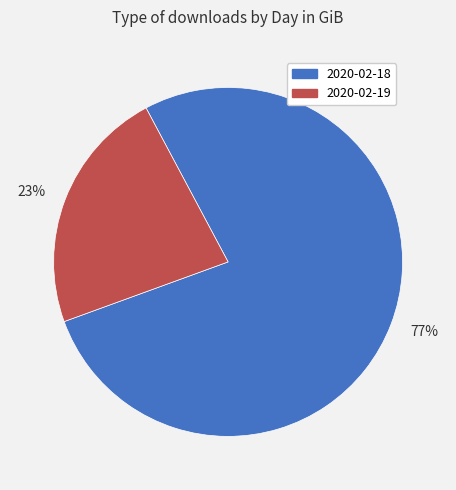

How many segments does this pie chart have?

2